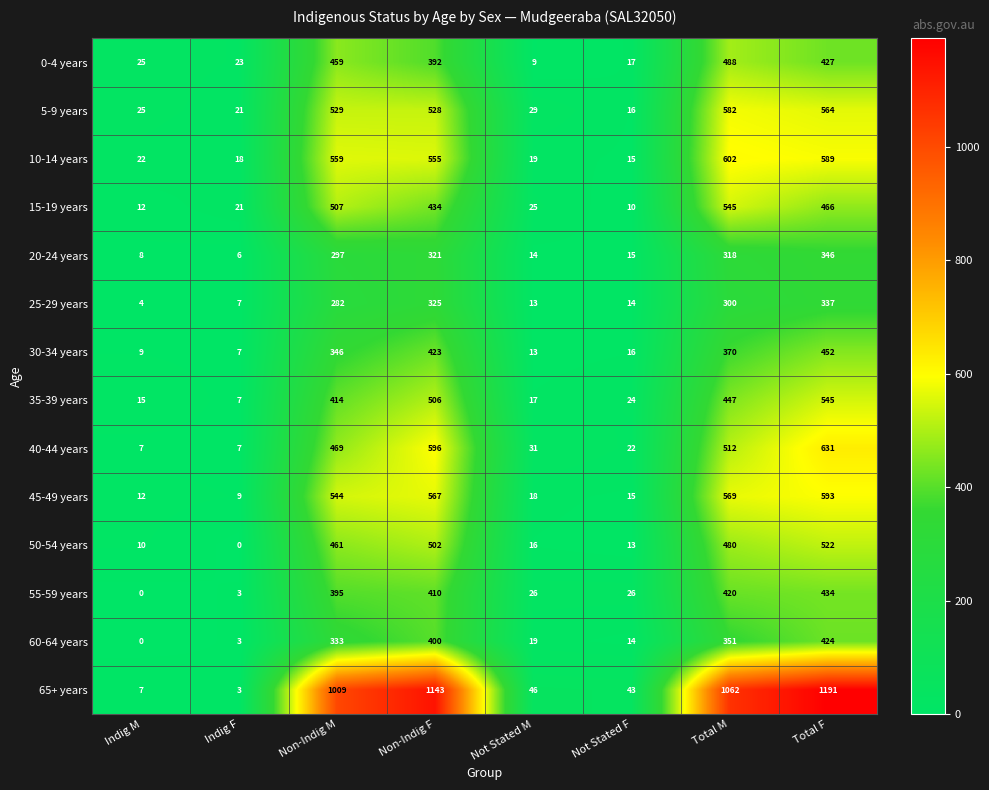

At which category is the sum across all series the highest?

Total F